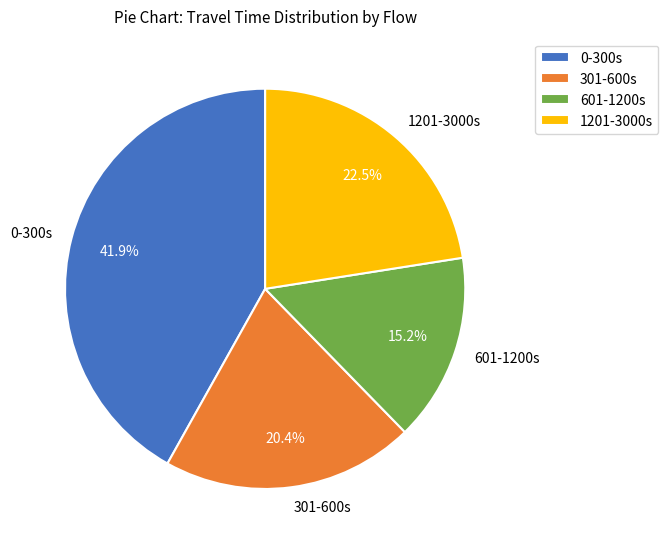

Which slice is the largest?

0-300s